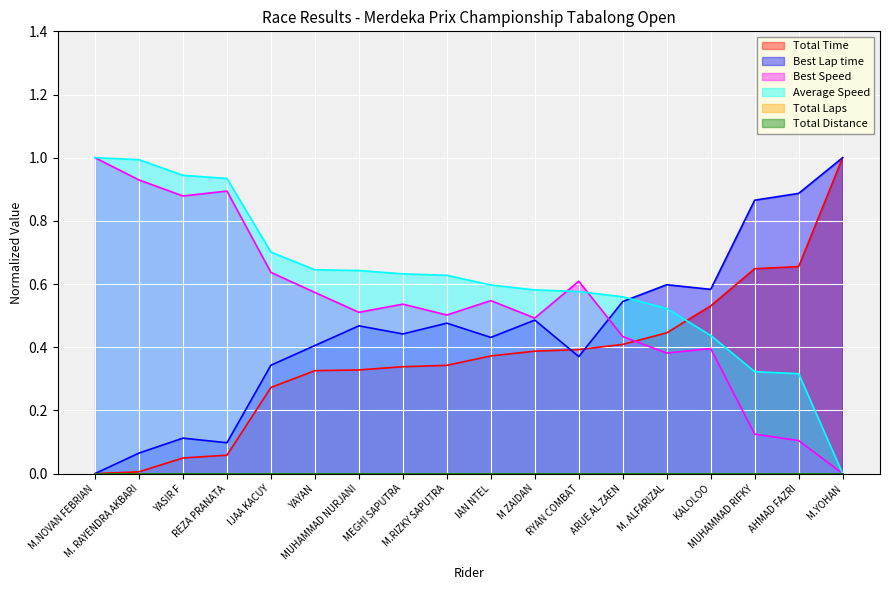

At which category is the sum across all series the highest?

M.NOVAN FEBRIAN